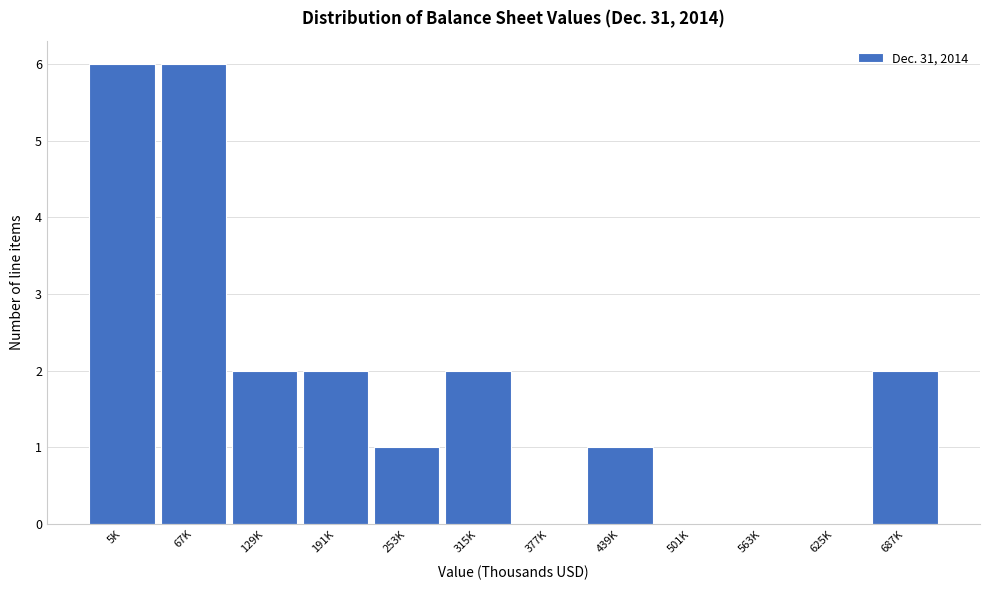

Reading left to right, extract all data points from this chart.

5K=6	67K=6	129K=2	191K=2	253K=1	315K=2	377K=0	439K=1	501K=0	563K=0	625K=0	687K=2